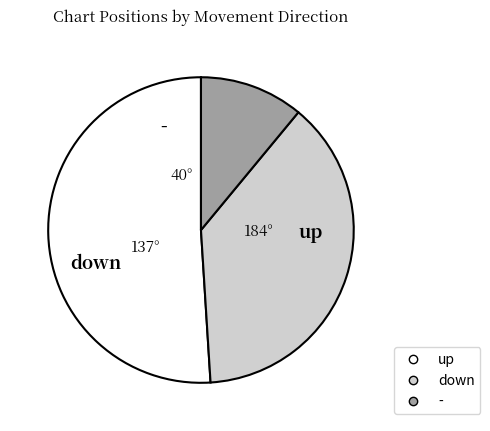

Rank the categories by value from highest to lowest.

up, down, -